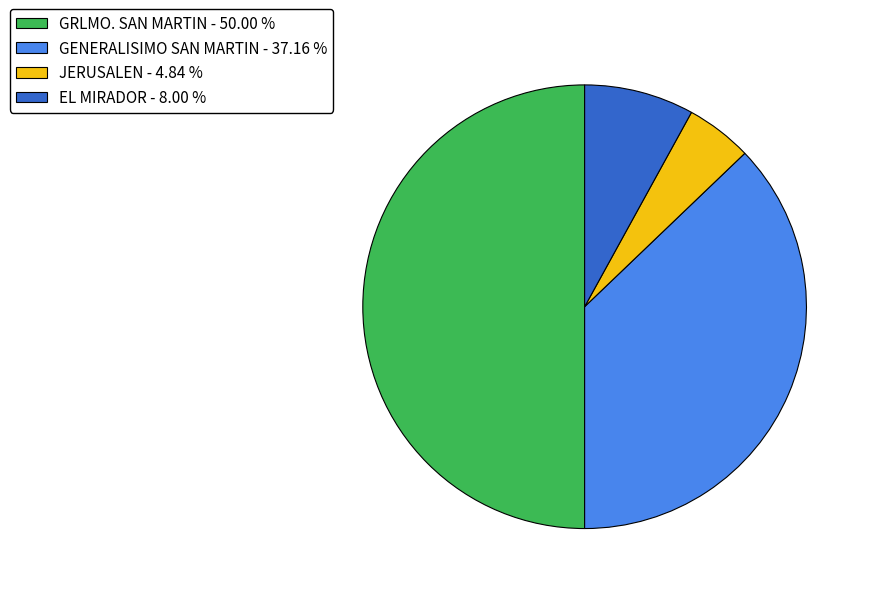

Approximately how many times larger is the value at GRLMO. SAN MARTIN compared to EL MIRADOR?

6.2